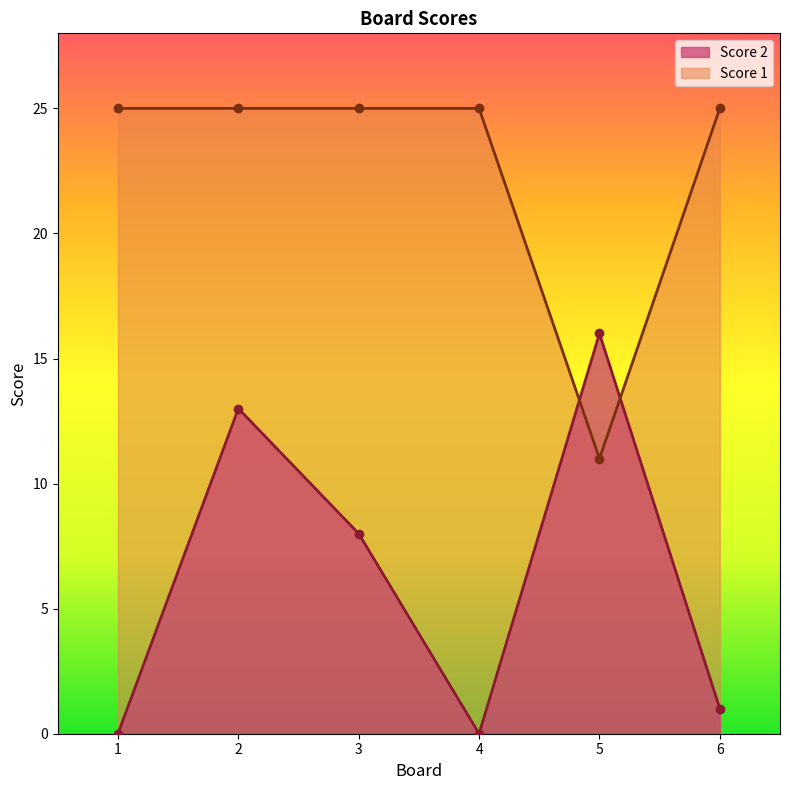

How many data points does each series have?

6